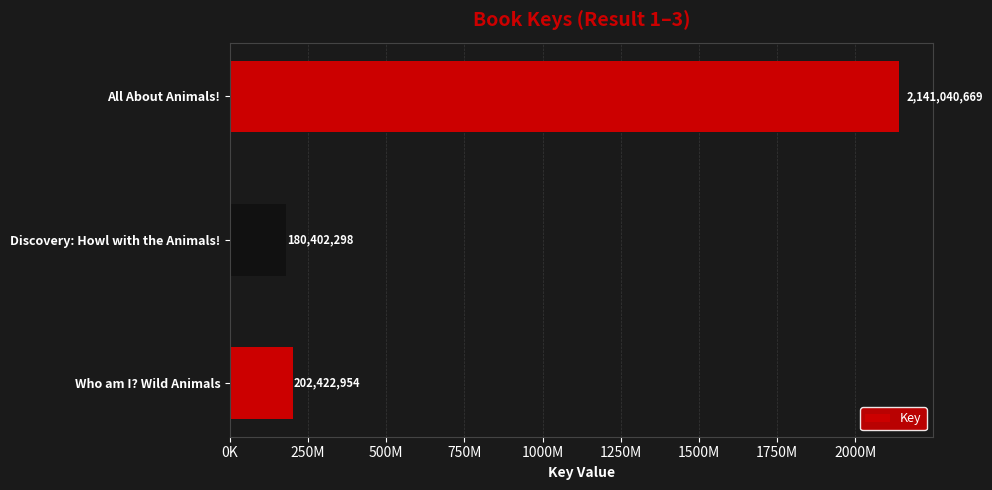

Which label corresponds to the largest value in the chart?

All About Animals!